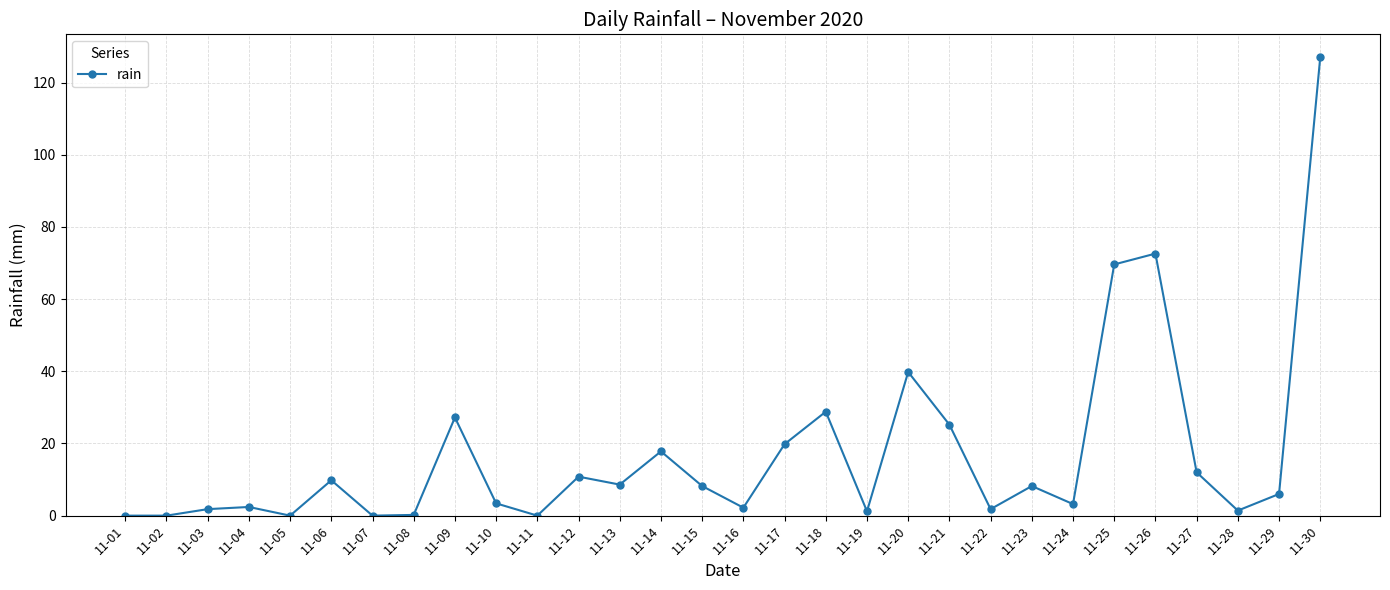

What is the value of the 20th point from the left?

39.8